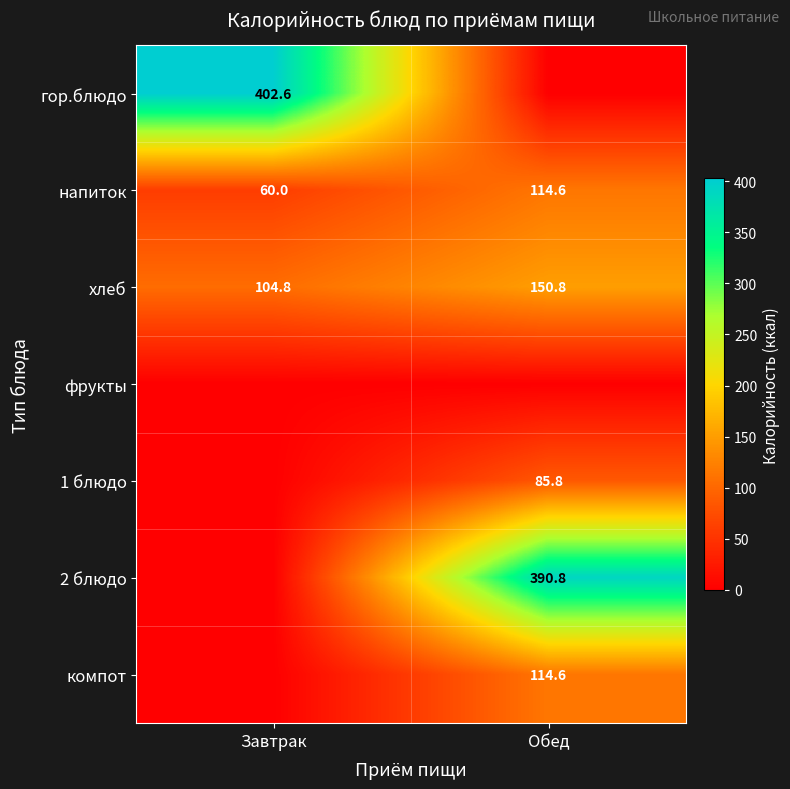

Is it true that 2 блюдо equals 390.8 at Обед?

True